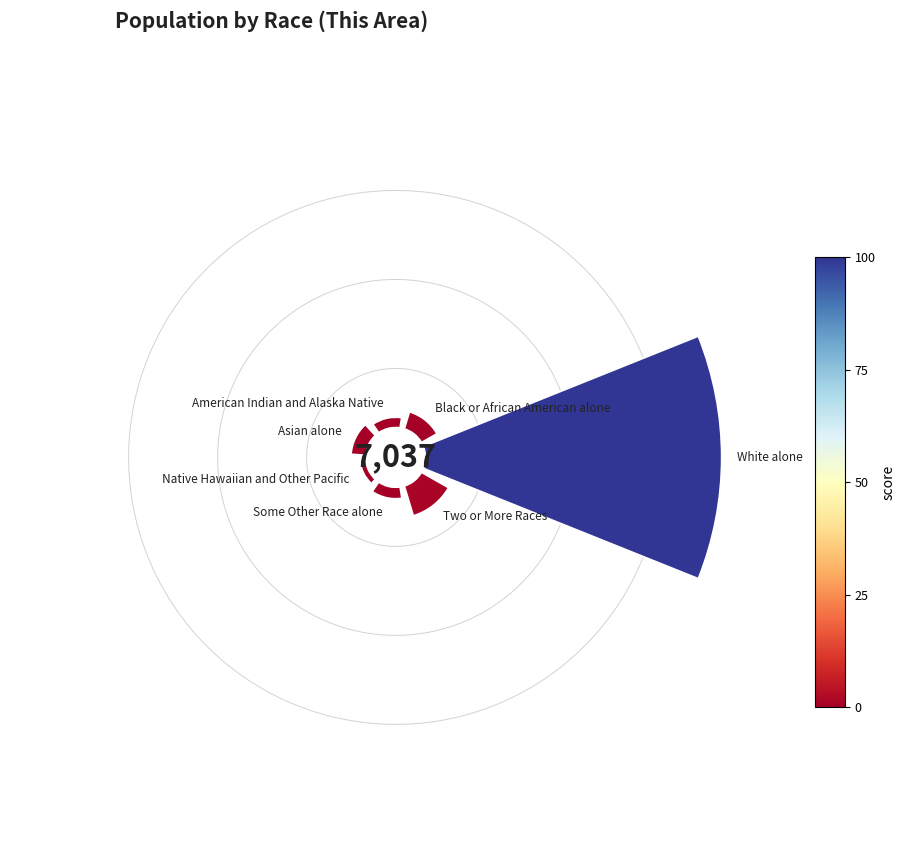

Does 3 account for over 50% of the chart?

No